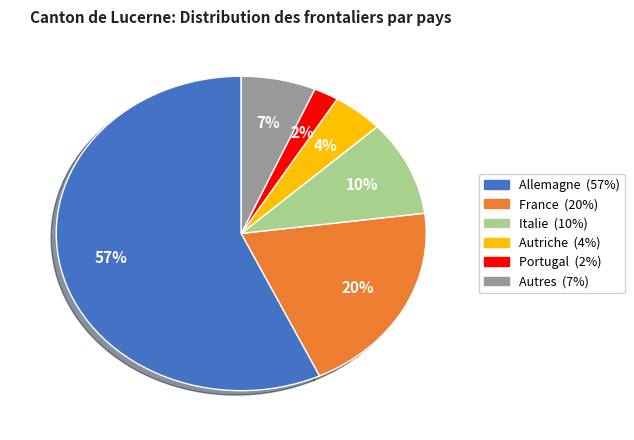

Does any single category account for the majority?

Yes